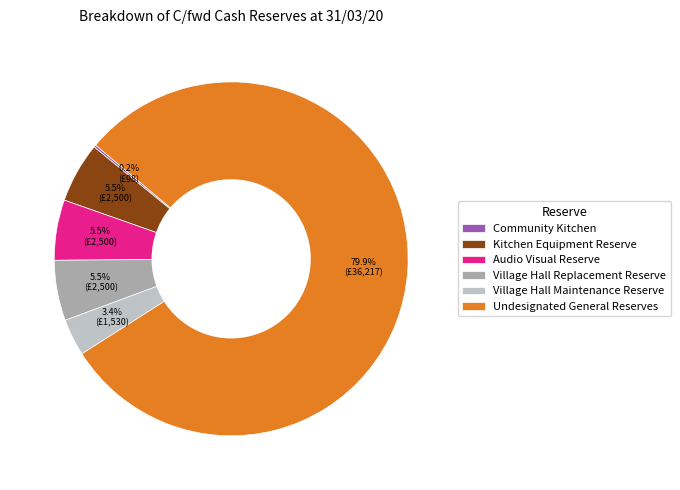

Which slice is the largest?

Undesignated General Reserves